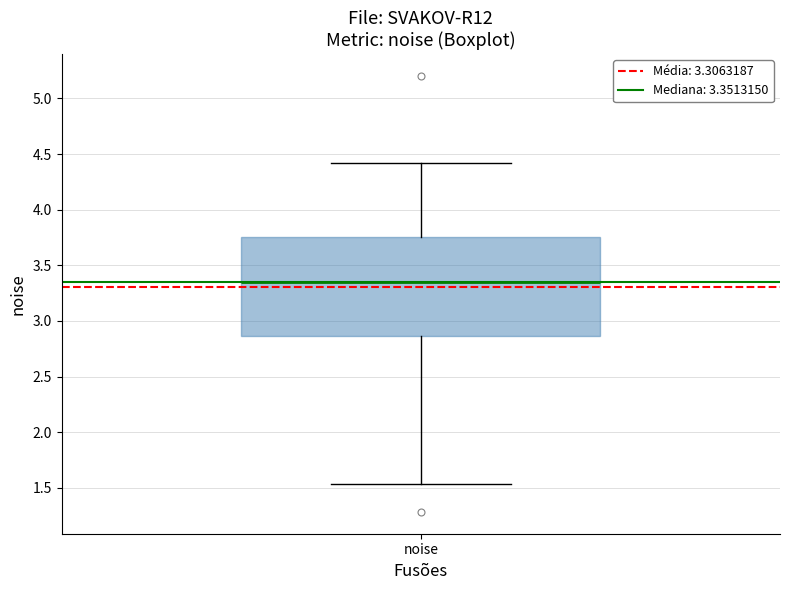

Transcribe this box plot: give where the median line is, the range the box spans, and where the two whiskers end, as read against the y-axis. The values are not printed on the chart, so give them approximately, as read against the axis.

median 3.35, box 2.85 to 3.75, whiskers 1.55 to 4.40